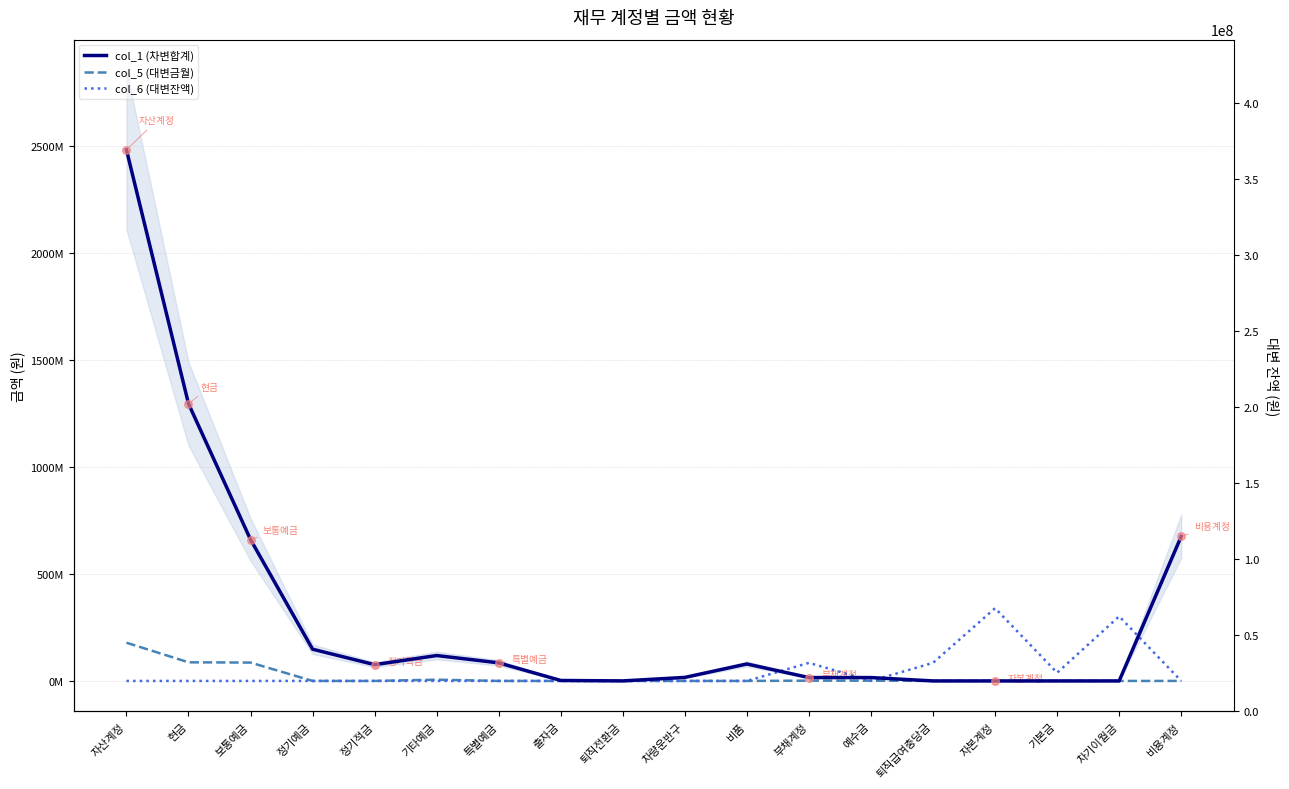

At which category is the sum across all series the highest?

자산계정